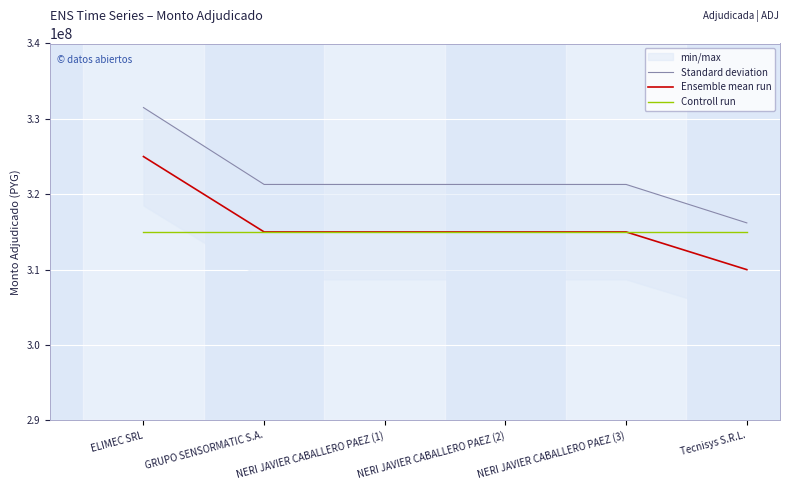

Which series has the largest range (max minus min)?

Standard deviation